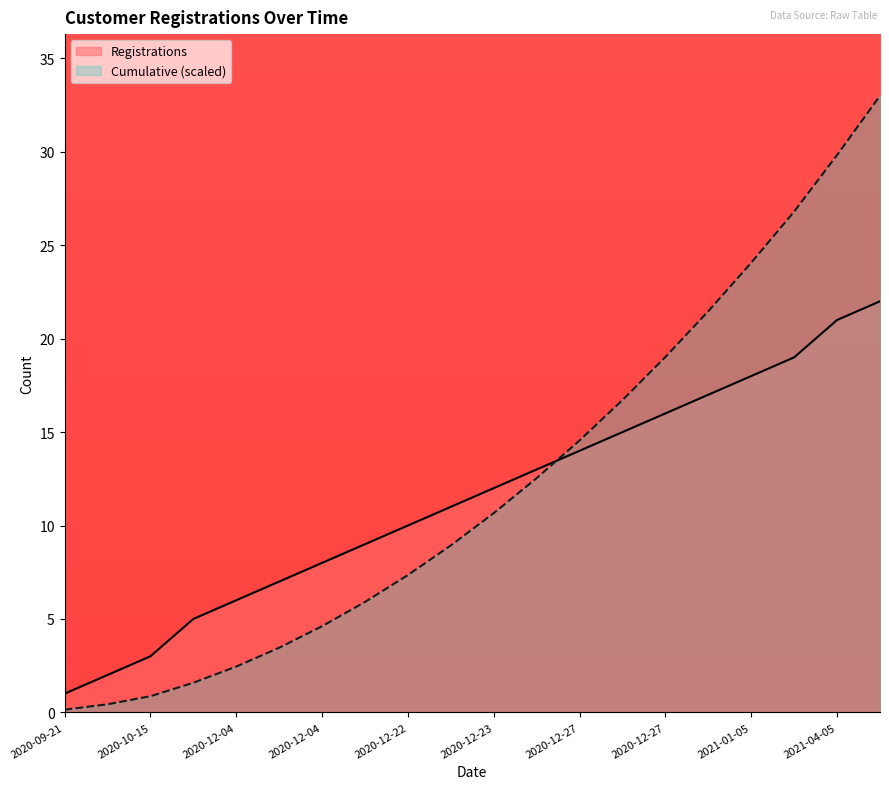

What is the sum of the Cumulative values at 2021-04-05 and 2021-04-06?

62.8